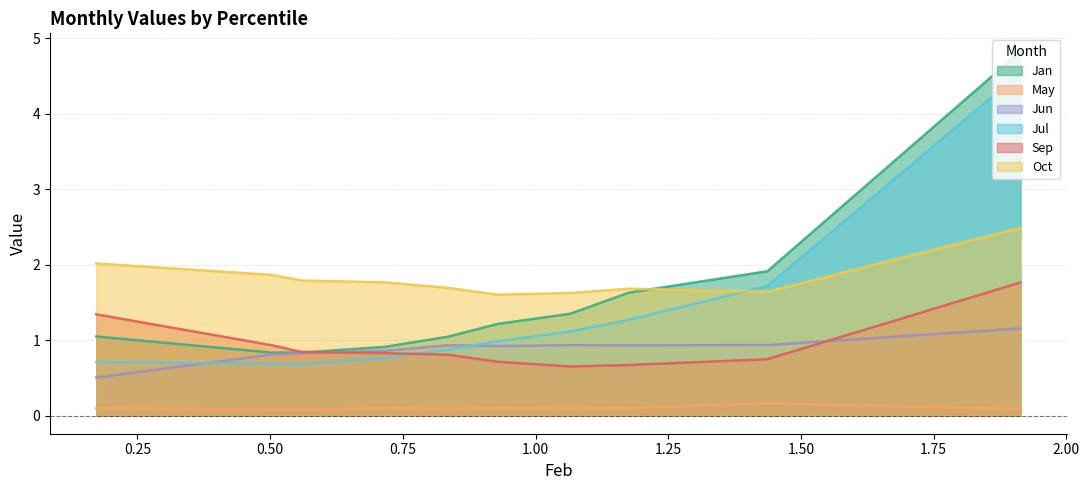

True or false: Sep has a value of 0.8 at pct65.

True